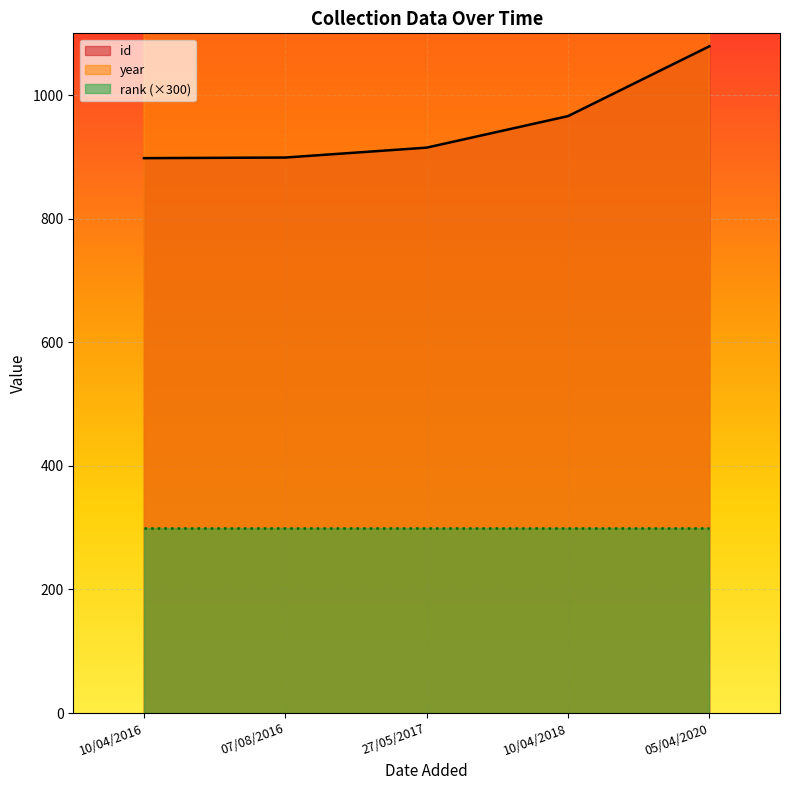

What is the difference between the highest and lowest values at 07/08/2016?

1116